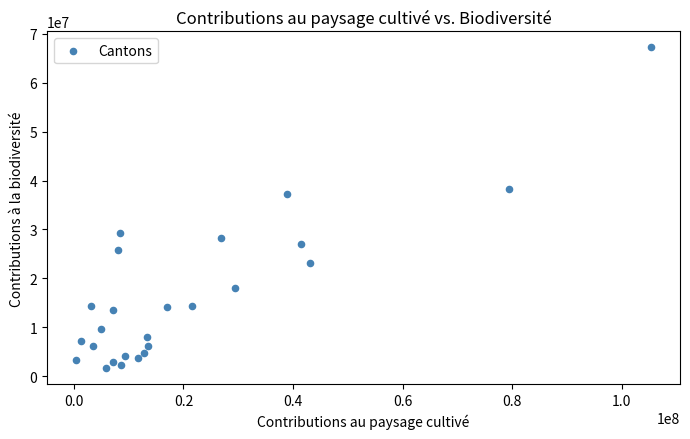

What Y value in the scatter plot is closest to 34429864?

37233026